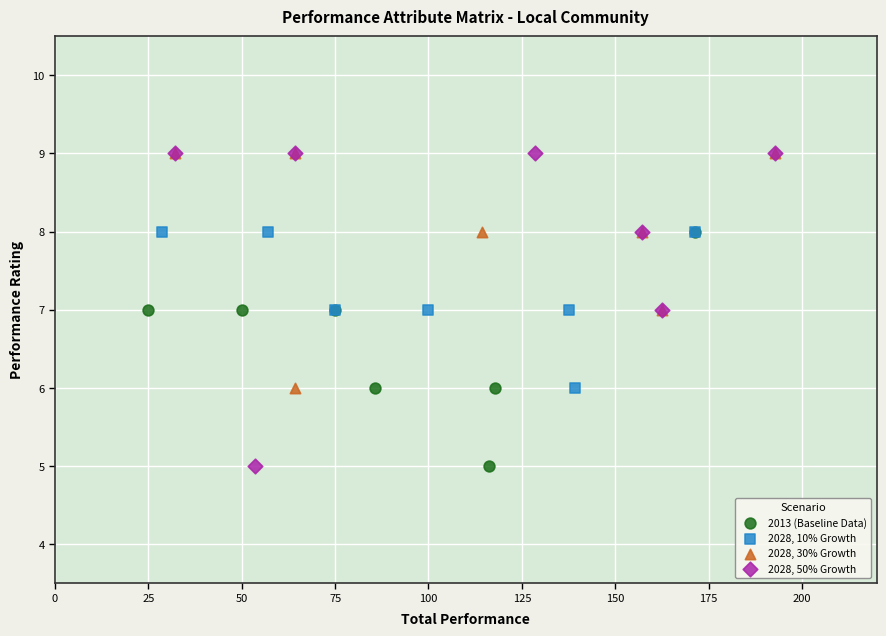

Which series has the widest spread of Y values?

2028, 50% Growth